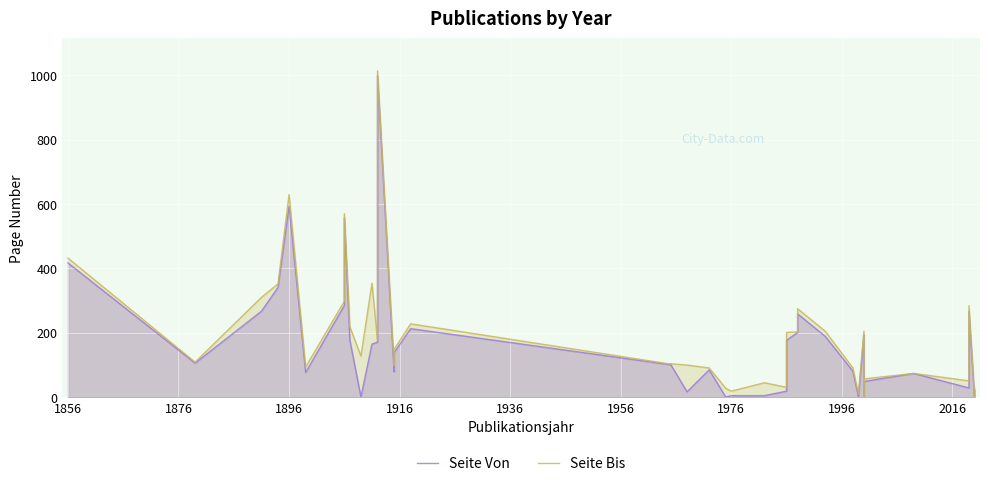

Where does the Seite Bis series first go above 128?

1856